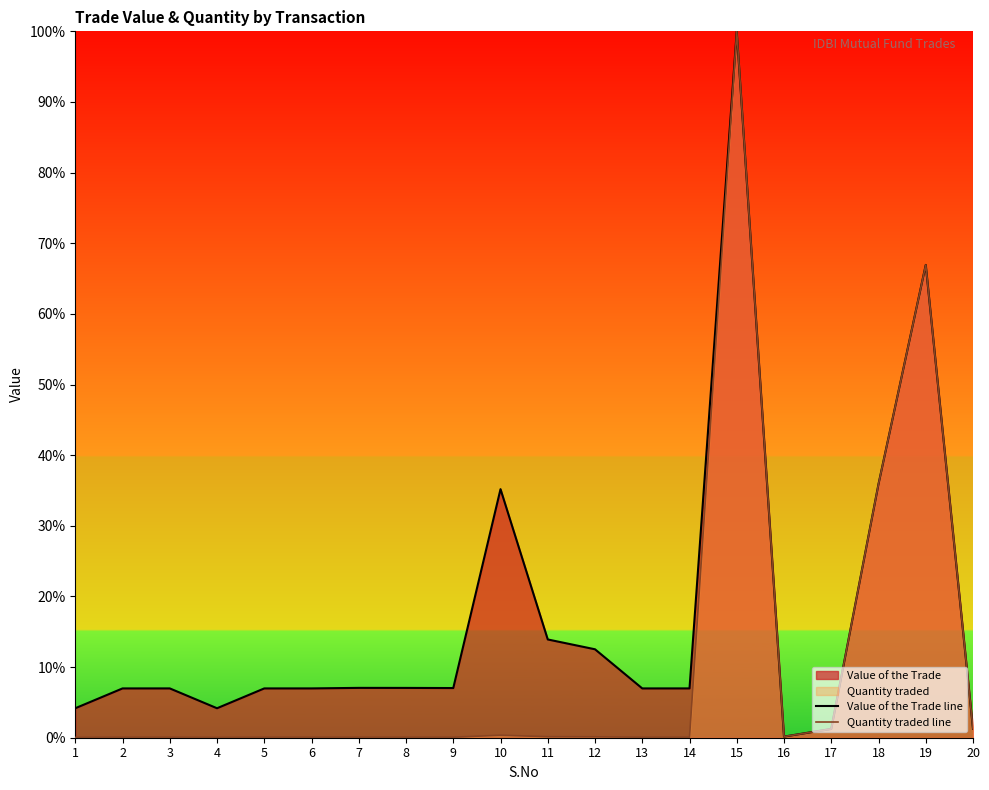

Between 1 and 15, which series saw the biggest shift?

Quantity traded line